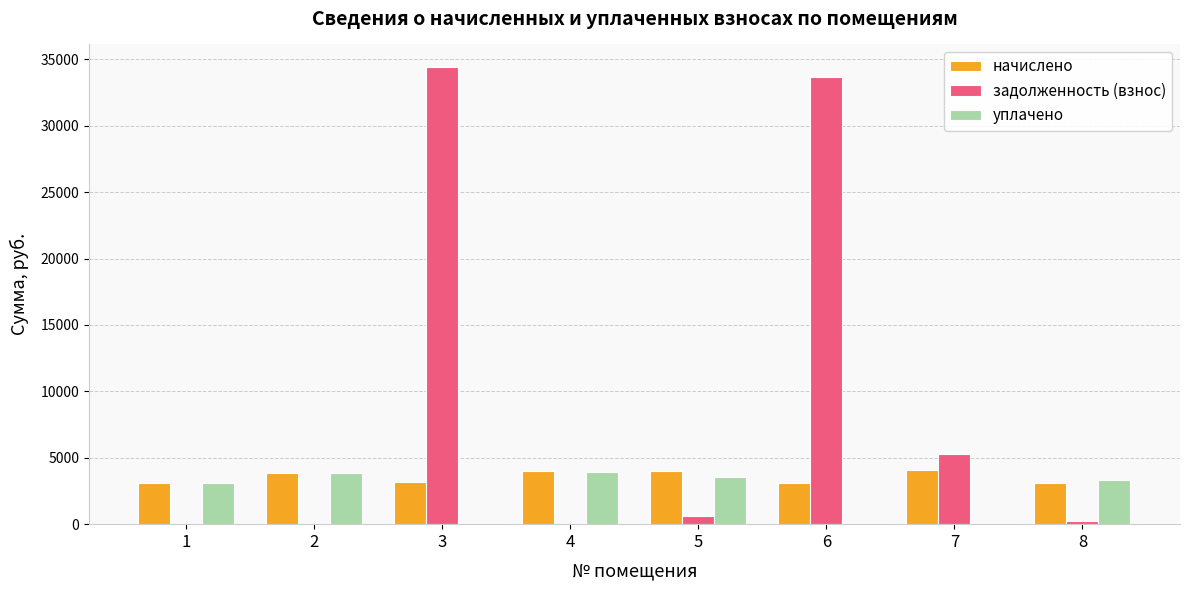

Which series has the largest total across all categories?

задолженность (взнос)